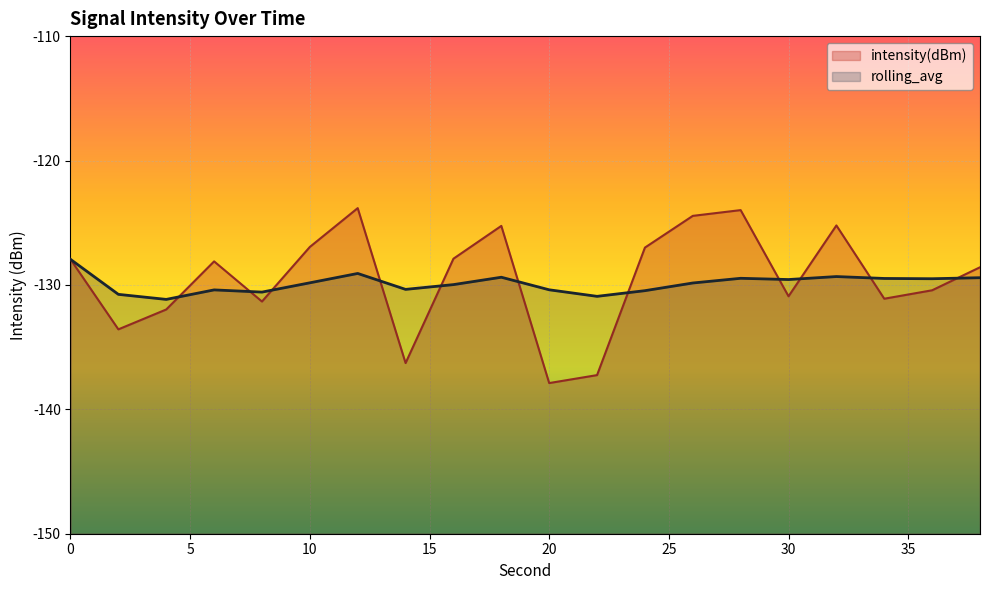

Which series has the largest range (max minus min)?

intensity(dBm)